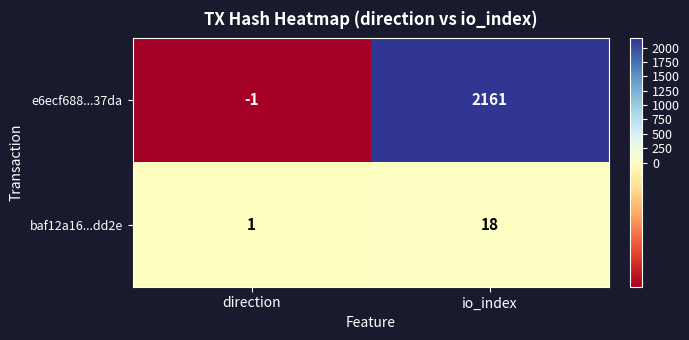

Which series has the widest spread of values?

e6ecf688...37da